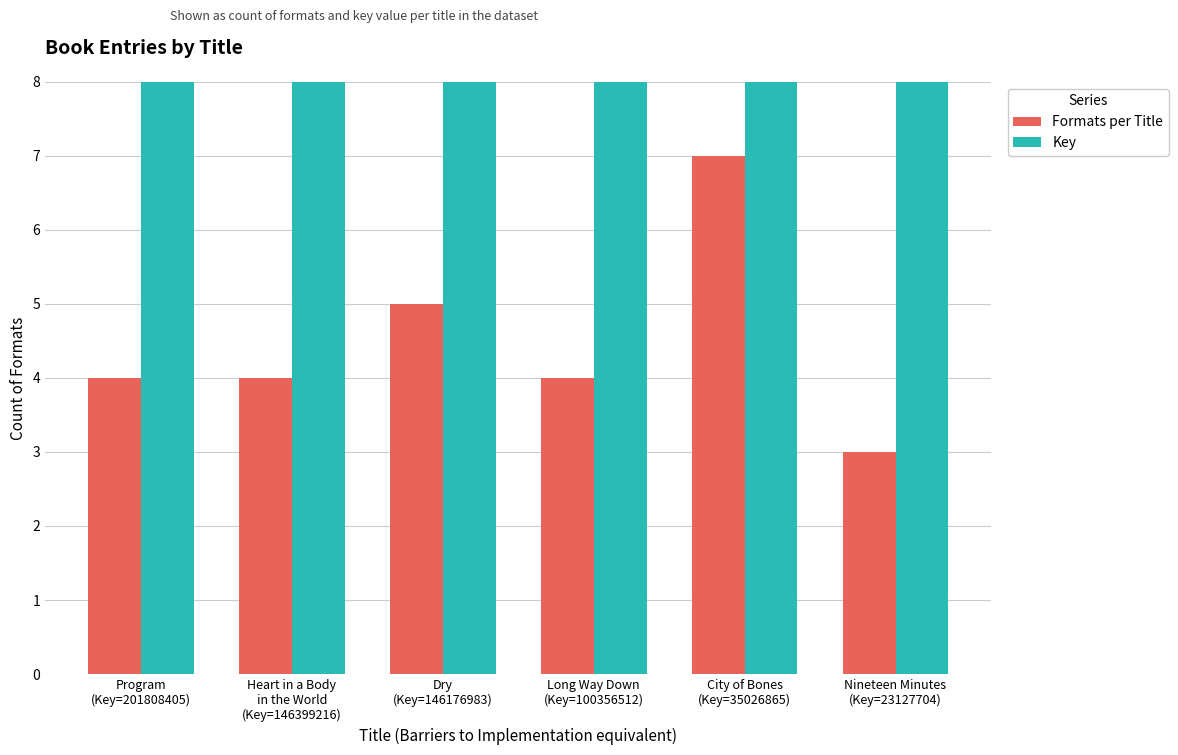

Which series has the widest spread of values?

Key